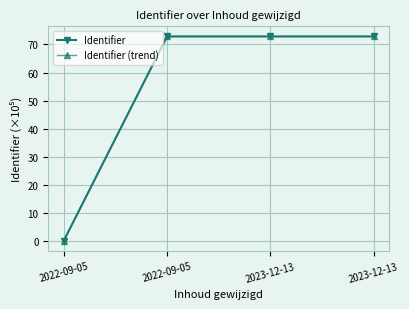

True or false: Identifier (trend) has more than 2 points higher than both neighbors.

False